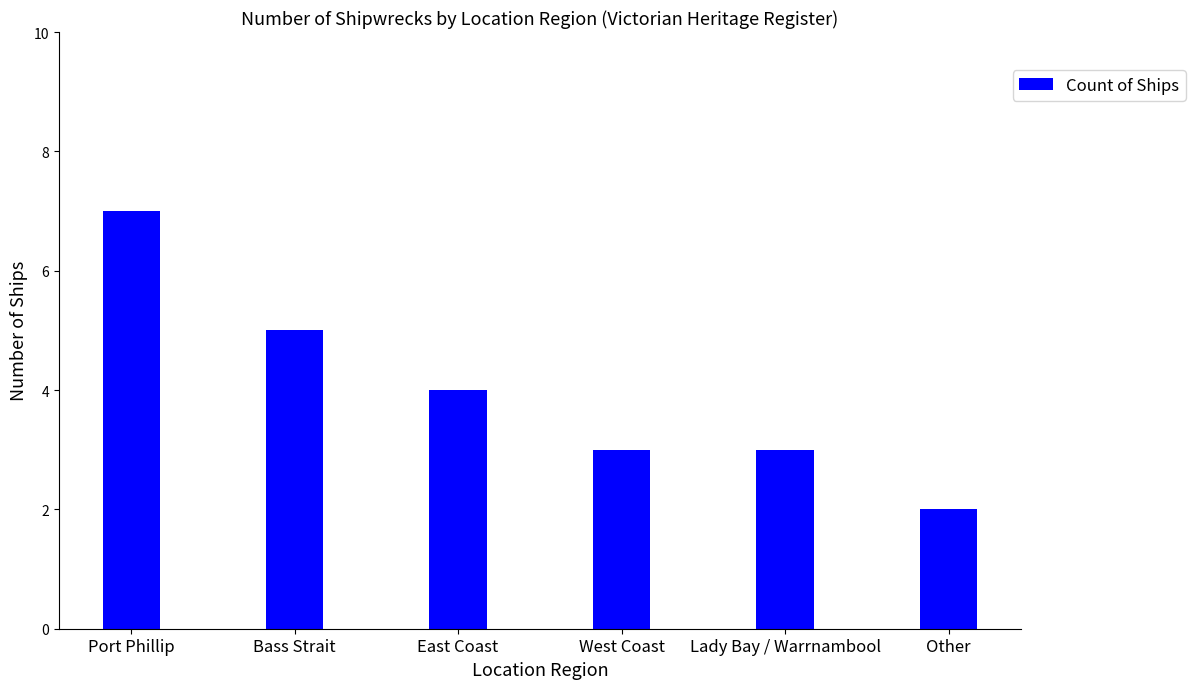

What position from the right is Lady Bay / Warrnambool?

2